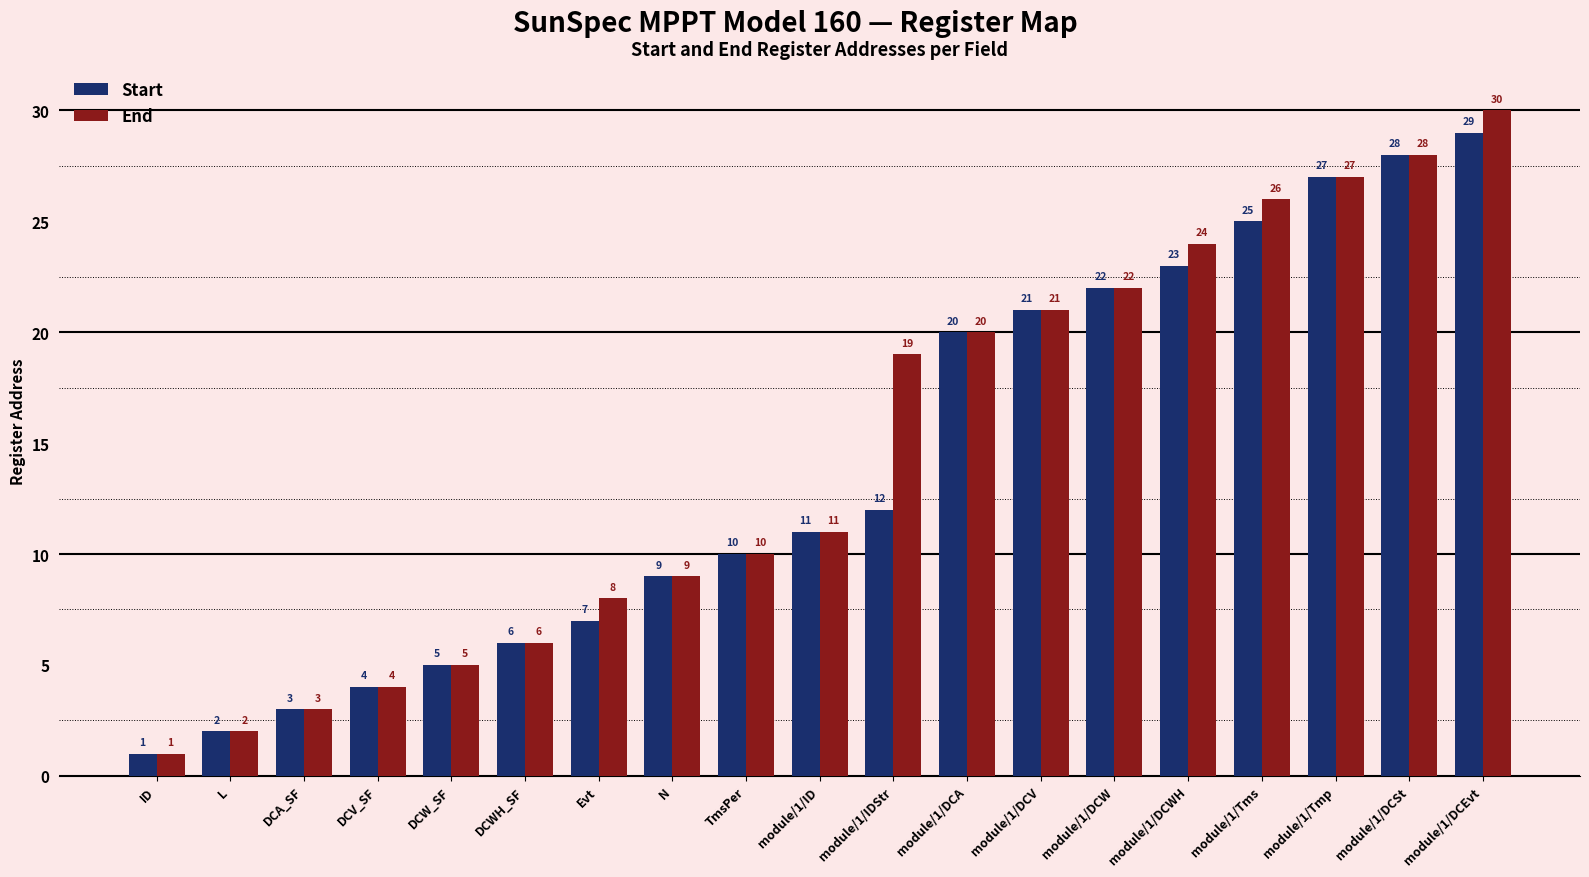

At module/1/DCWH, list the series in order from smallest to largest.

Start, End